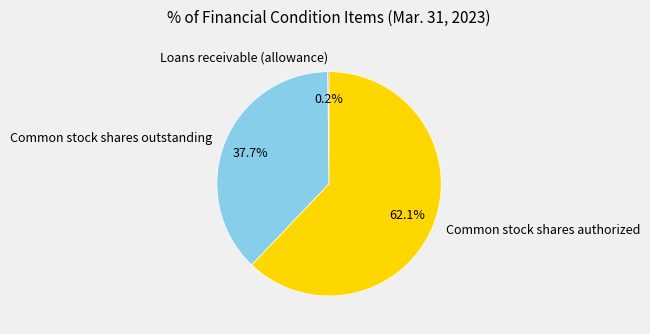

What is the largest slice in the pie chart?

Common stock shares authorized